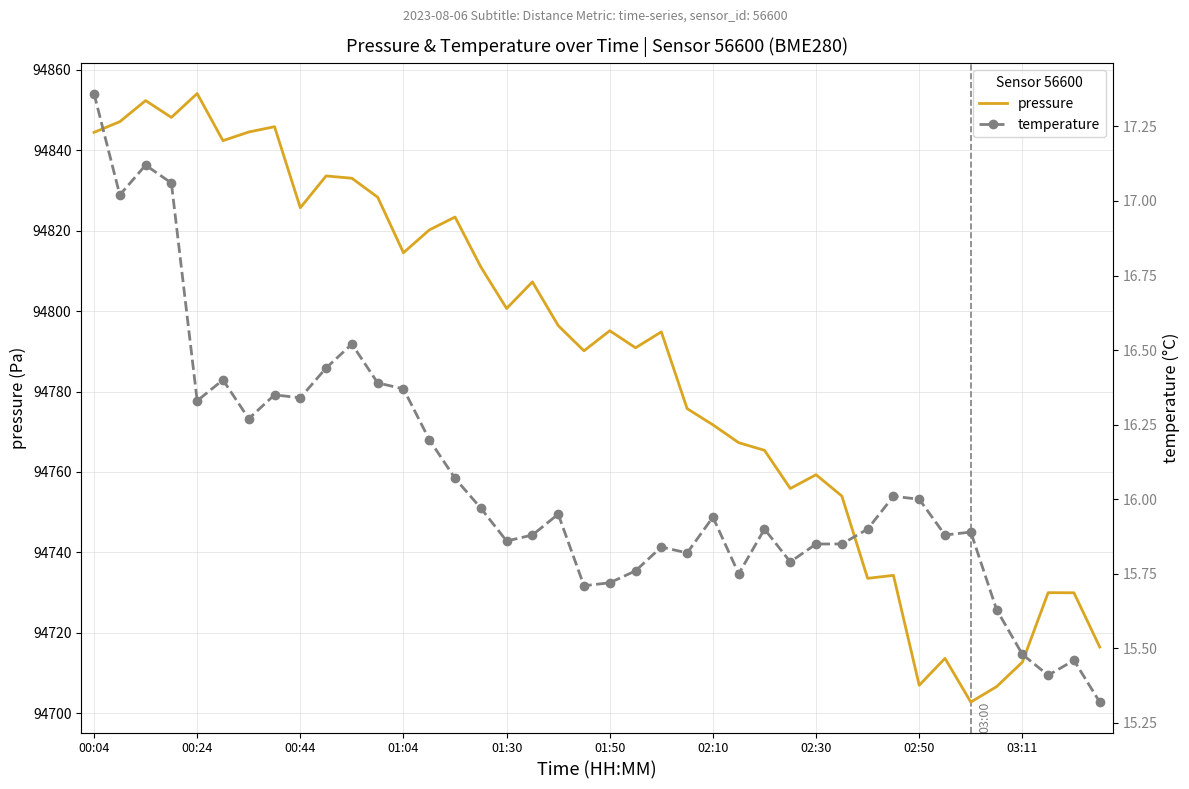

At how many categories does at least one series exceed 92674?

40